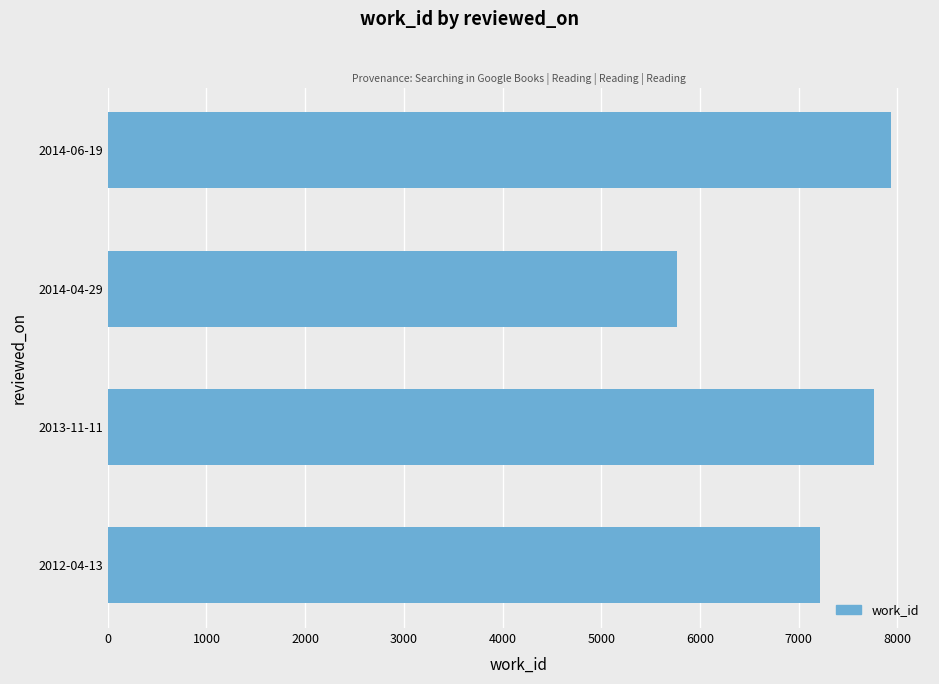

The value at 2012-04-13 is 1854. True or false?

False